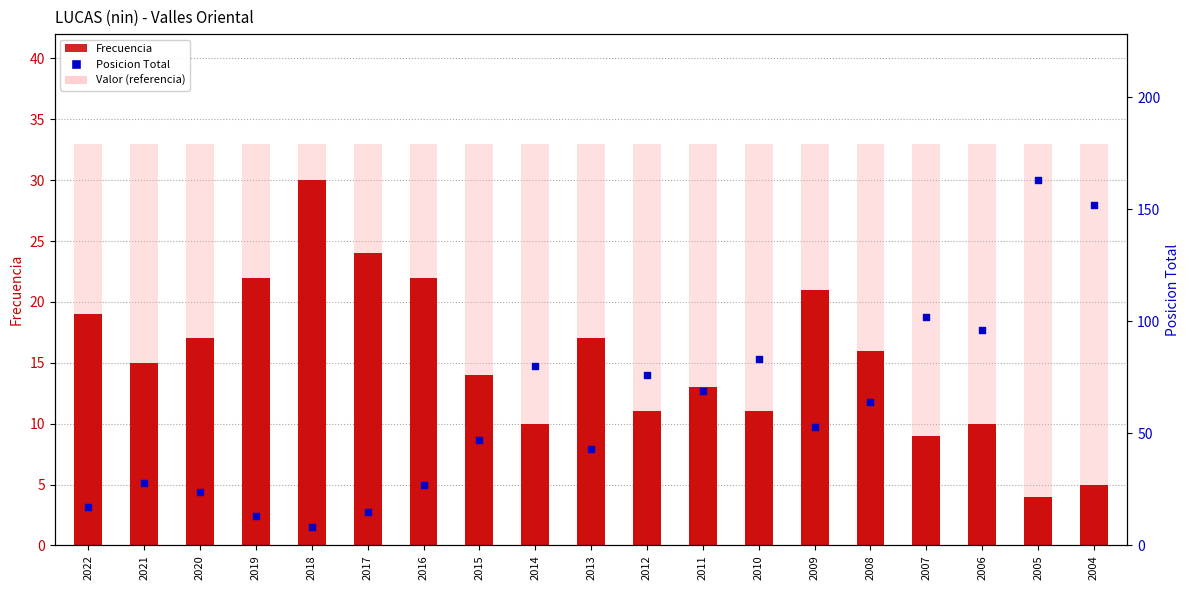

Which series has the largest total across all categories?

Posicion Total